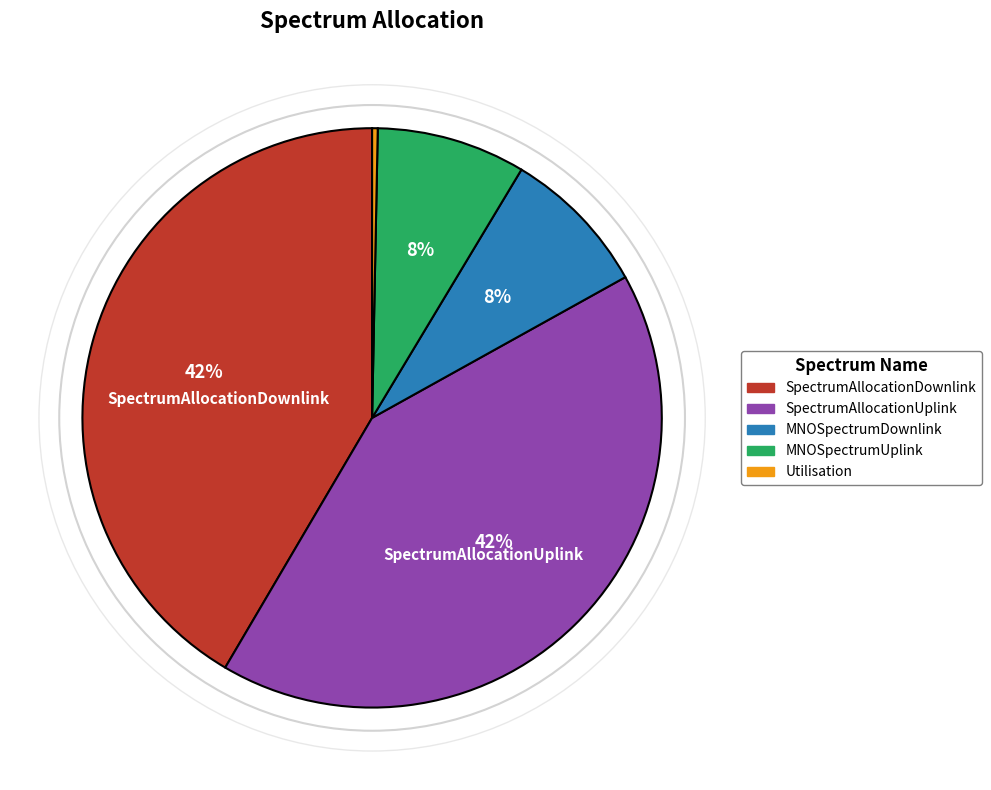

To the nearest percent, what portion does MNOSpectrumUplink represent?

8%